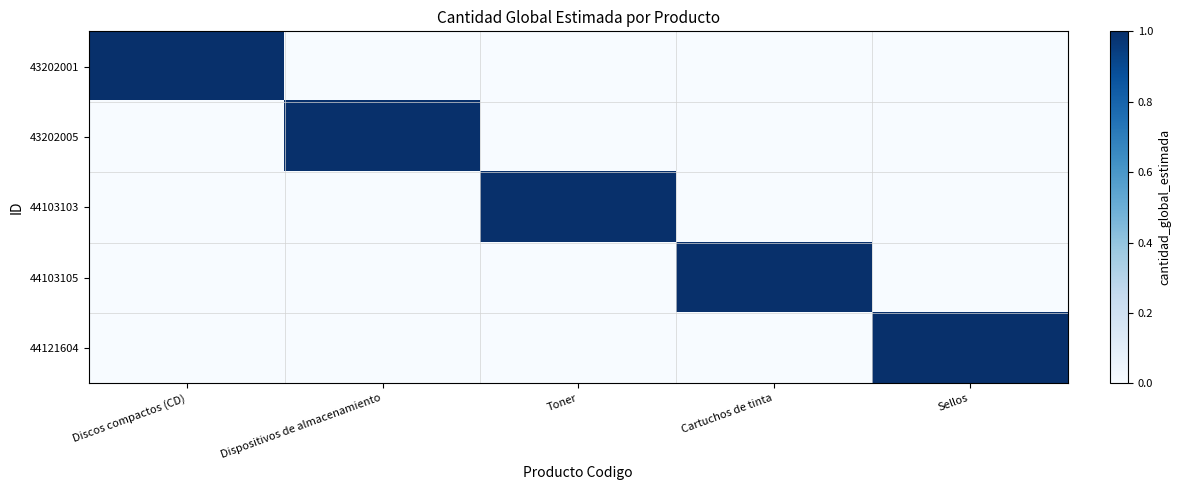

What is the spread (max minus min) of values at Dispositivos de almacenamiento?

1